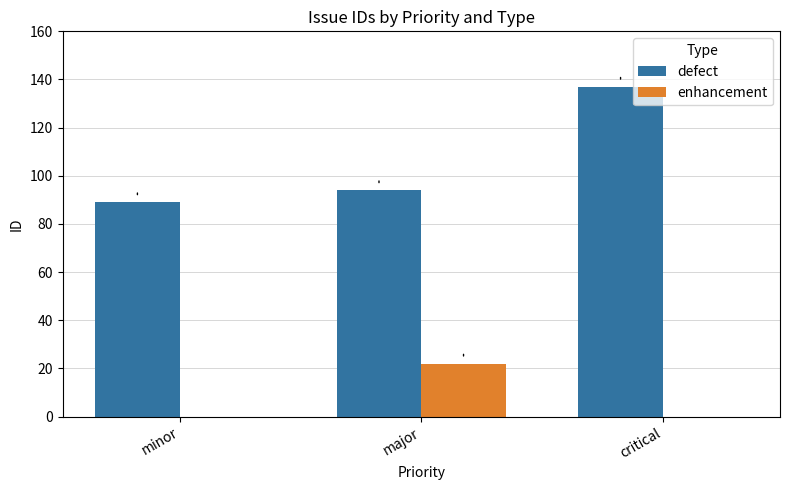

Are the bars grouped side by side (vs. stacked)?

Yes